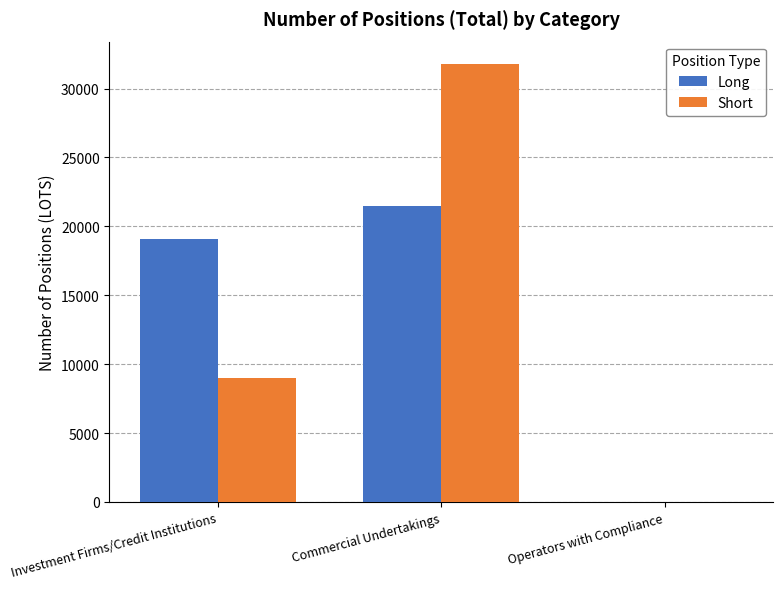

At which category is the sum across all series the highest?

Commercial Undertakings